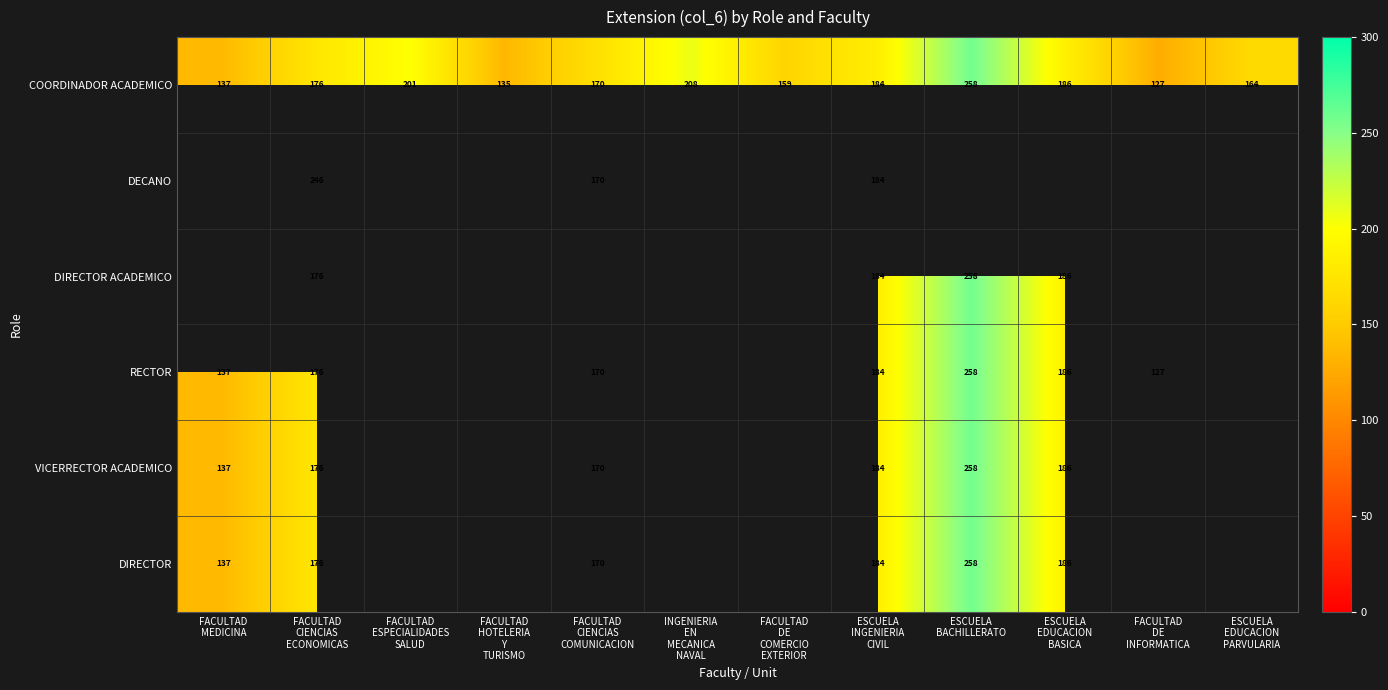

What is the average value of the COORDINADOR ACADEMICO series?

175